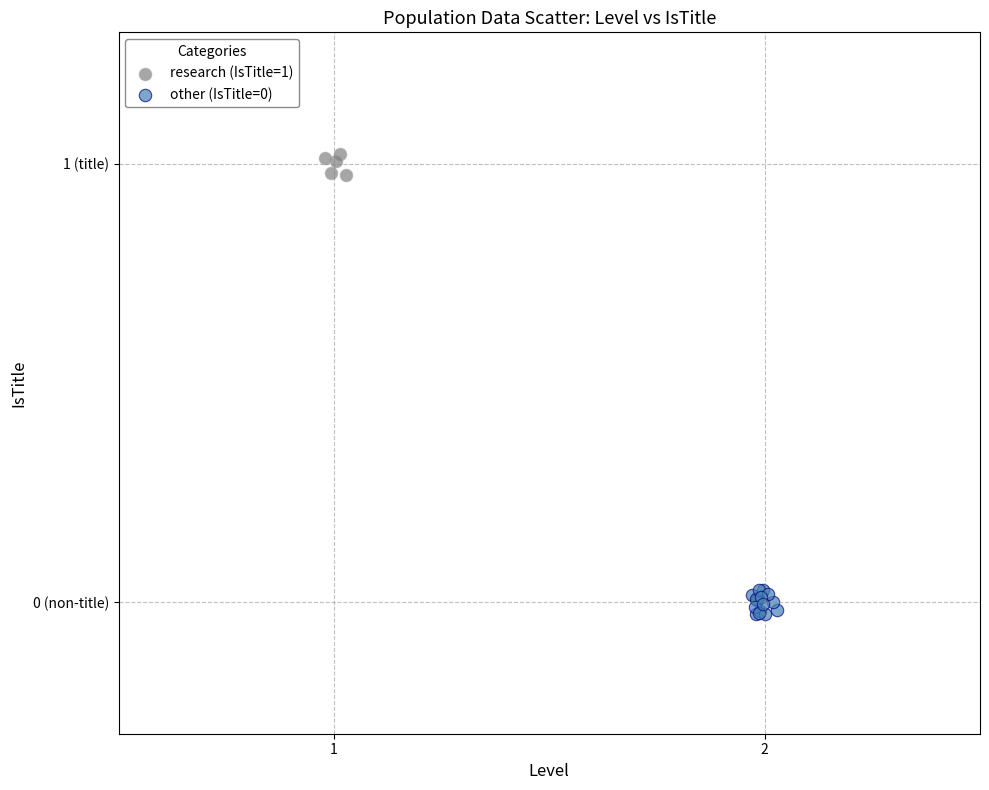

Which series reaches the maximum Y coordinate?

research (IsTitle=1)